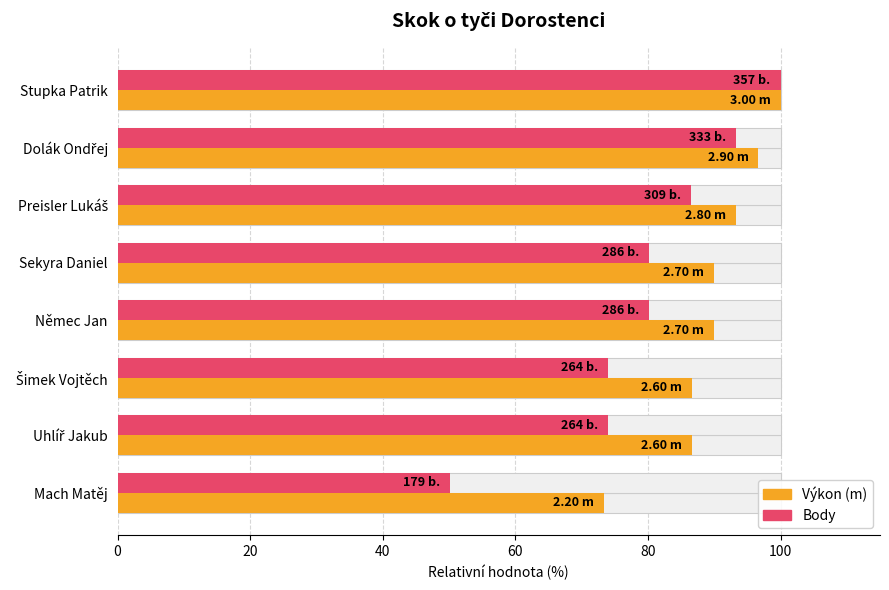

What is the difference between the second highest and second lowest values in the Výkon series?

10.0